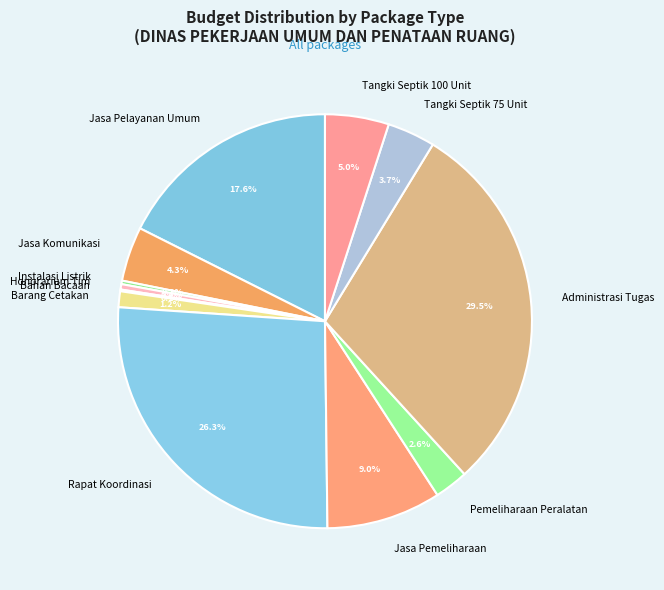

What is the largest slice in the pie chart?

Administrasi Tugas